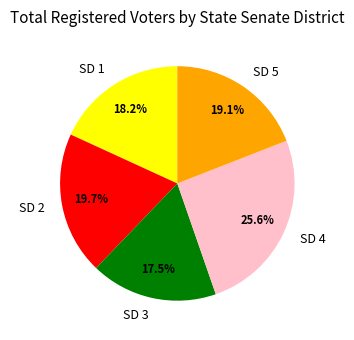

To the nearest percent, what is the combined percentage of SD 3 and SD 4?

43%